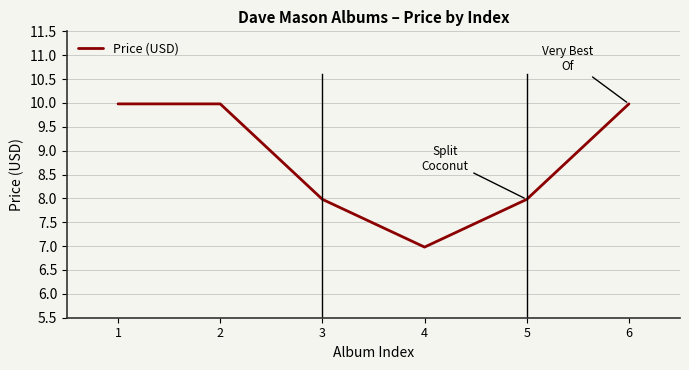

At which label does the data first exceed 9?

1